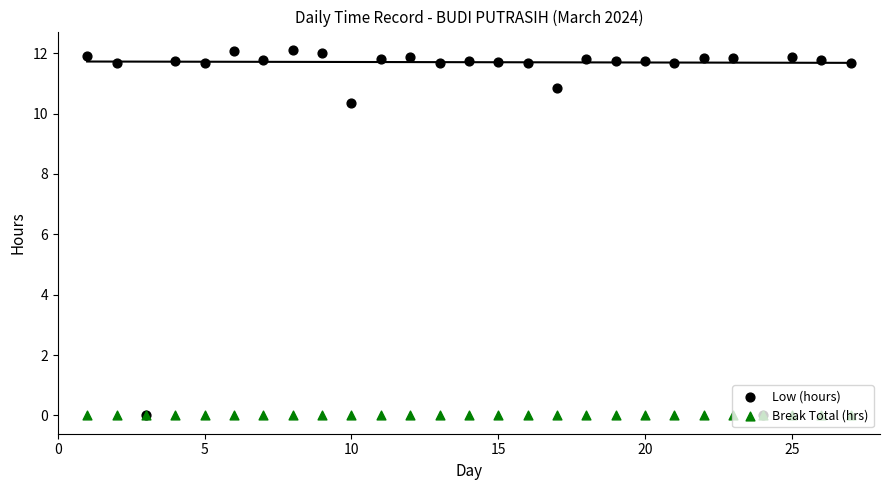

Which series has the widest spread of Y values?

Low (hours)